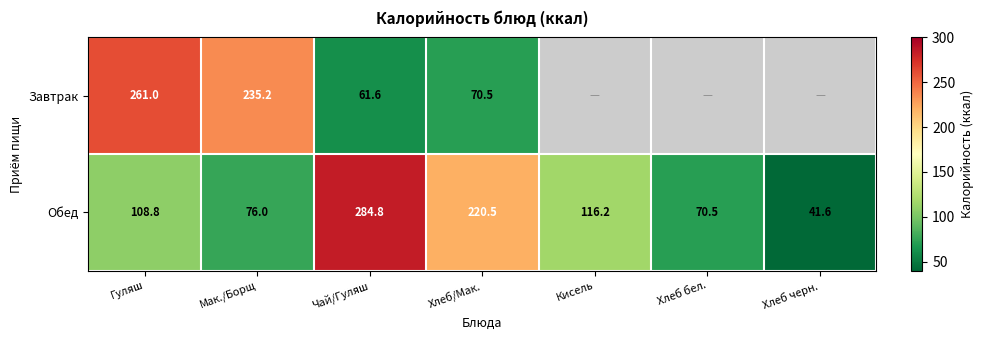

At which category is the sum across all series the highest?

Гуляш